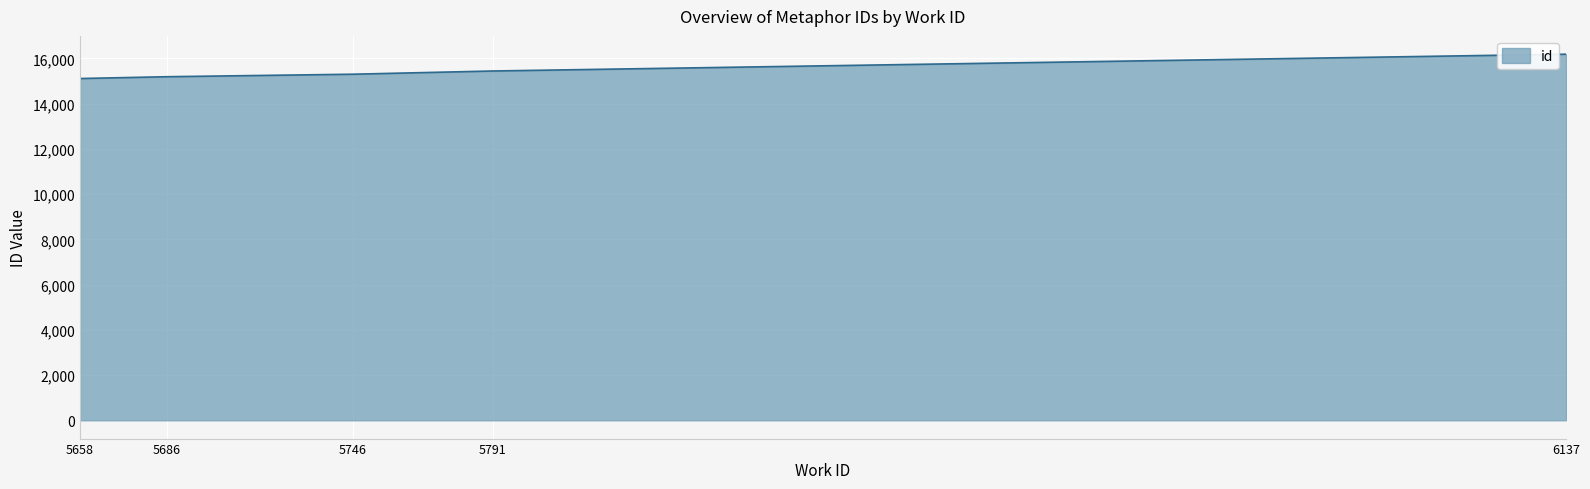

The chart shows a value of 15194 at 5686. True or false?

True